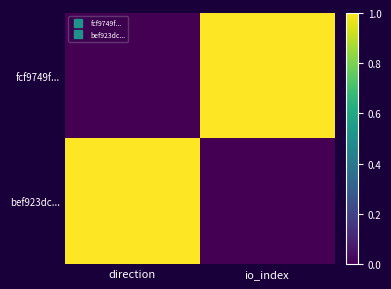

List the series in order of their peak value, lowest first.

fcf9749f..., bef923dc...